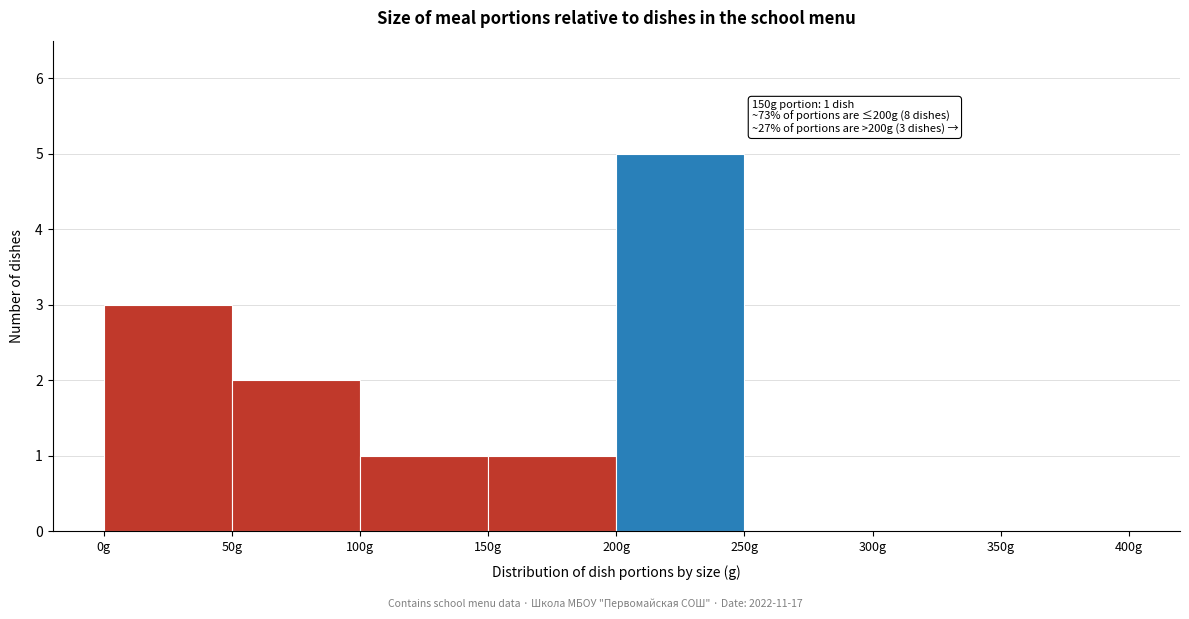

Over which range of the x-axis is the bar tallest?

200 to 250